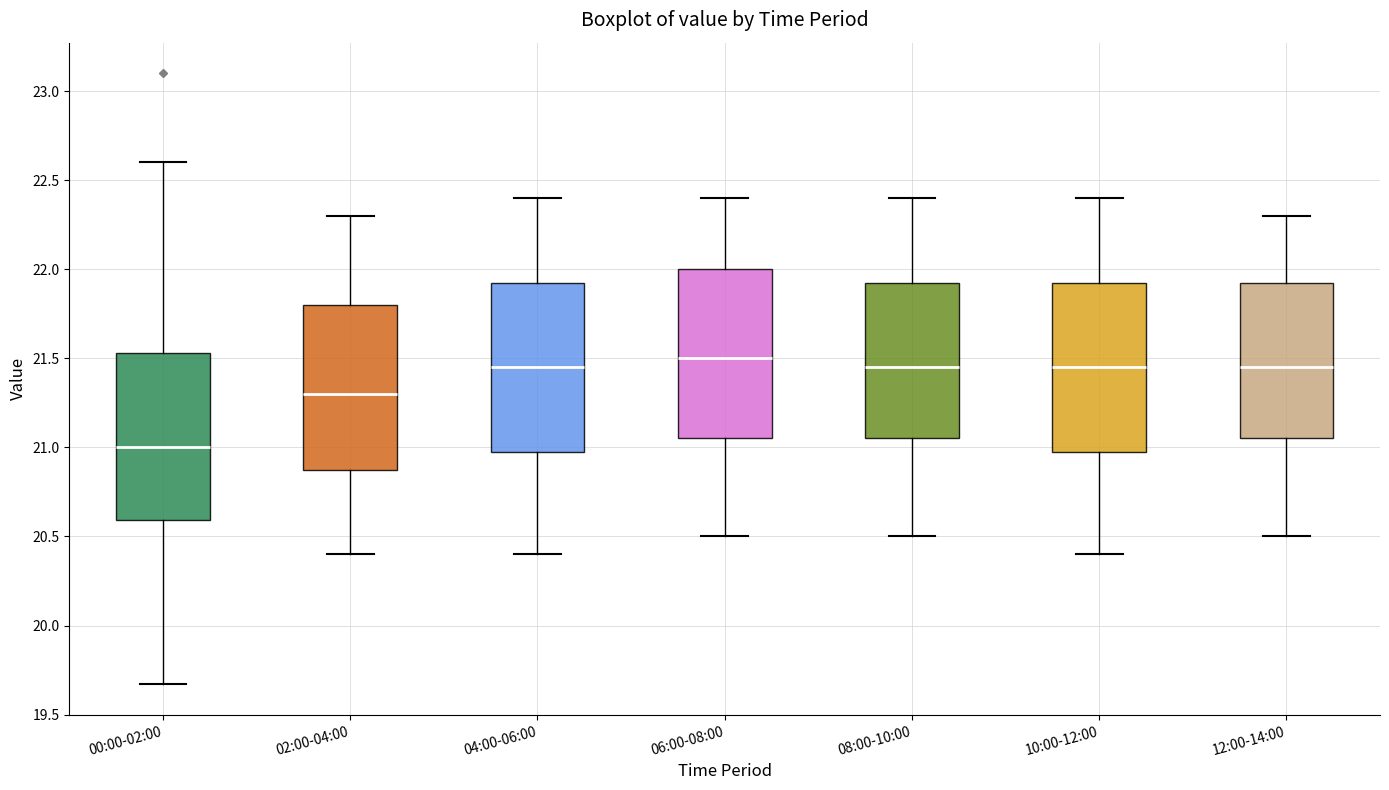

Where is the upper edge of the box for 00:00-02:00 on the y-axis? The values are not printed on the chart, so give them approximately, as read against the axis.

21.55